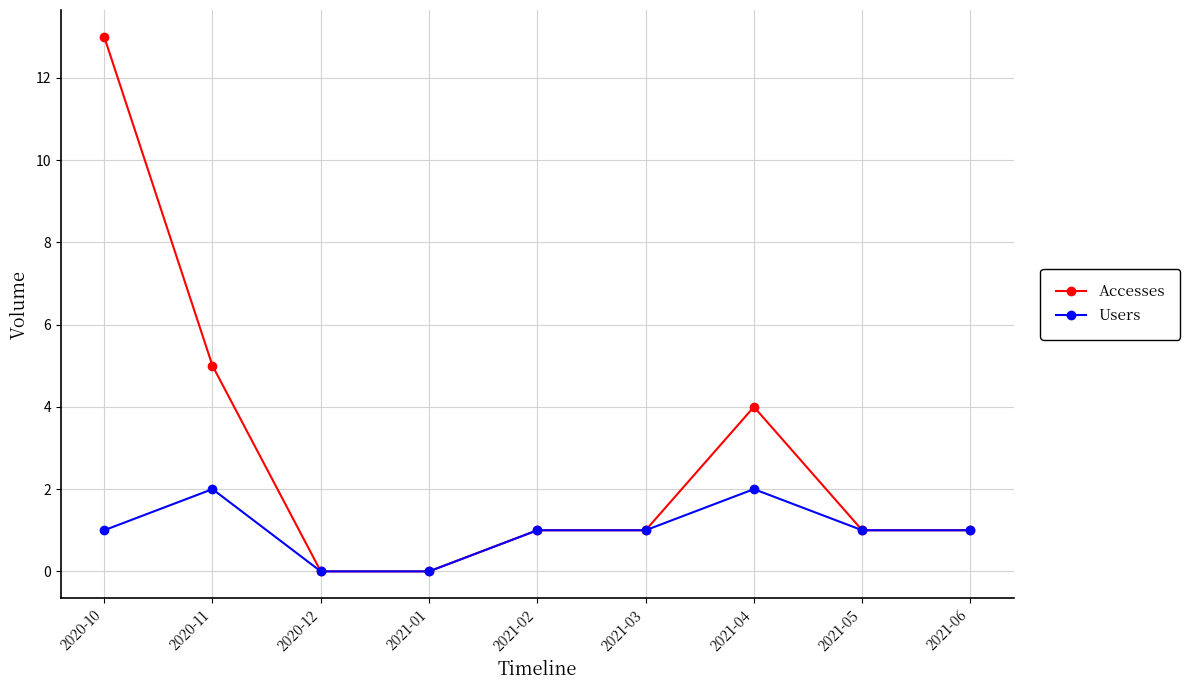

How many distinct data groups are displayed?

2